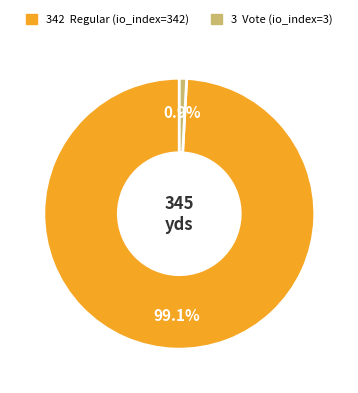

Is there a majority slice in this chart?

Yes